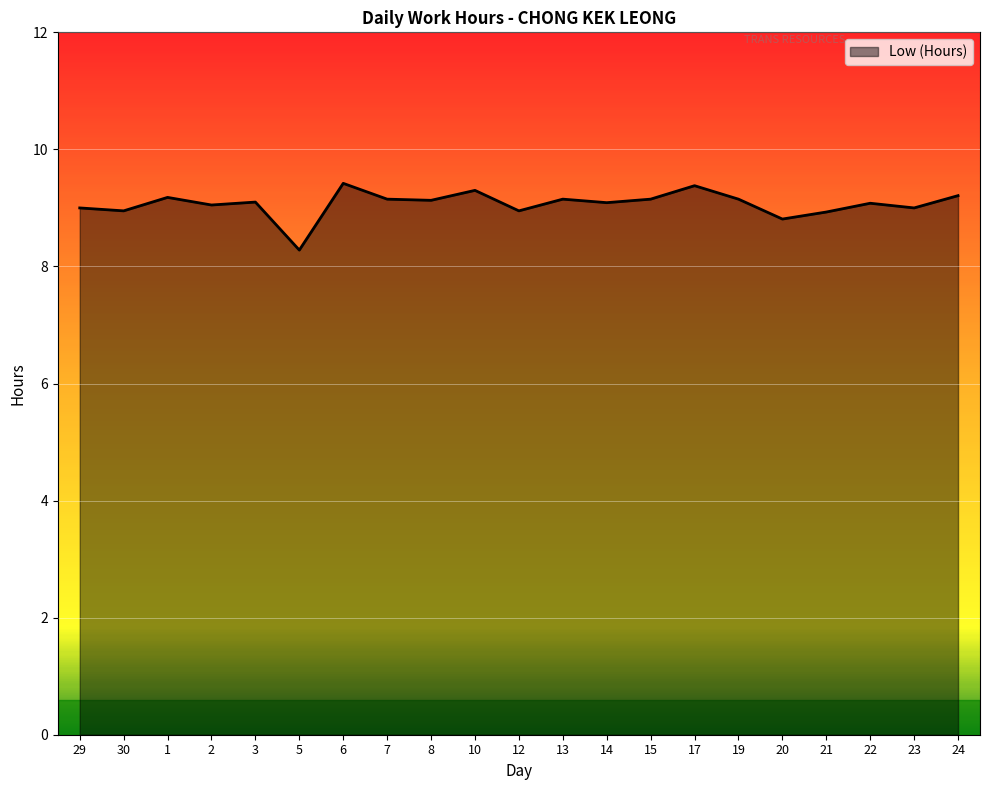

What position from the left is 17?

15